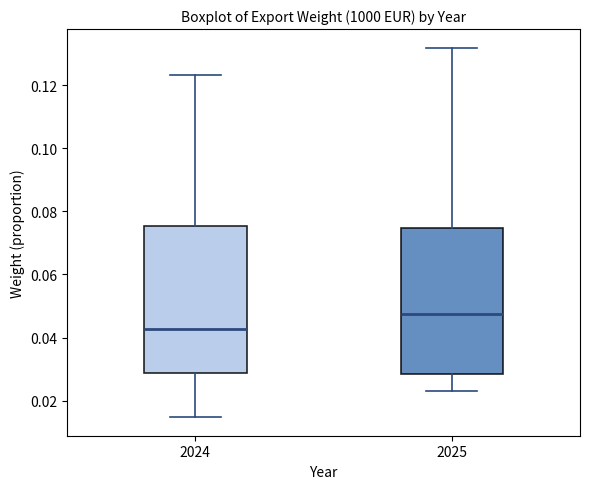

Reading left to right, transcribe this box plot: for each box, give where its median line is, the range the box spans, and where its two whiskers end, as read against the y-axis. The values are not printed on the chart, so give them approximately, as read against the axis.

2024: median 0.042, box 0.028 to 0.076, whiskers 0.014 to 0.124
2025: median 0.048, box 0.028 to 0.074, whiskers 0.022 to 0.132